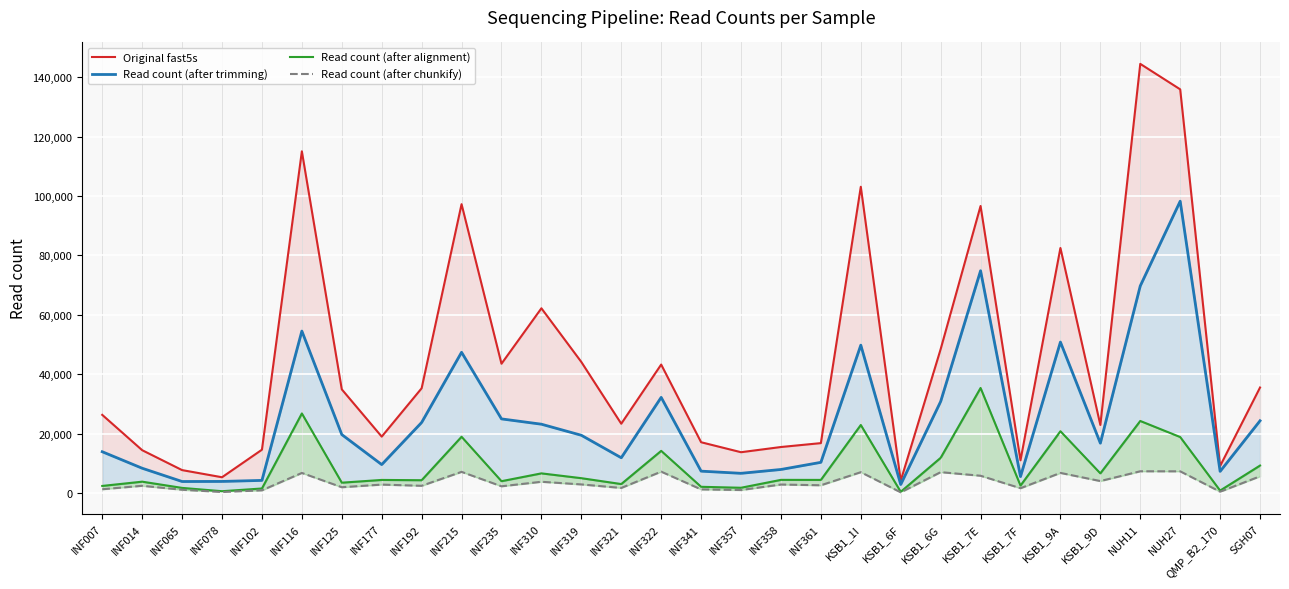

What is the label of the 24th point from the left?

KSB1_7F